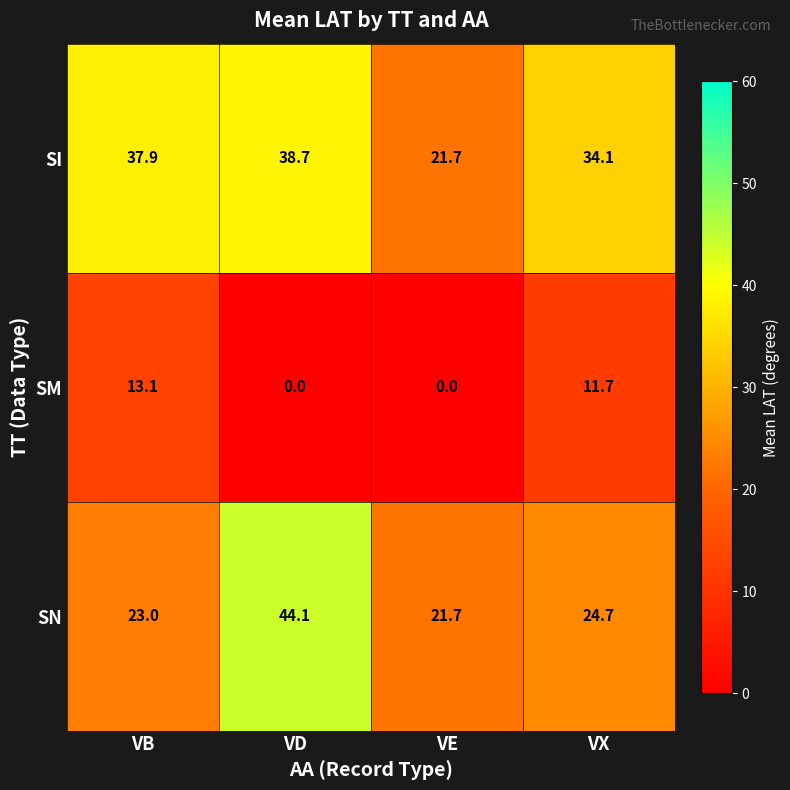

What is the total value across all series at VB?

74.0